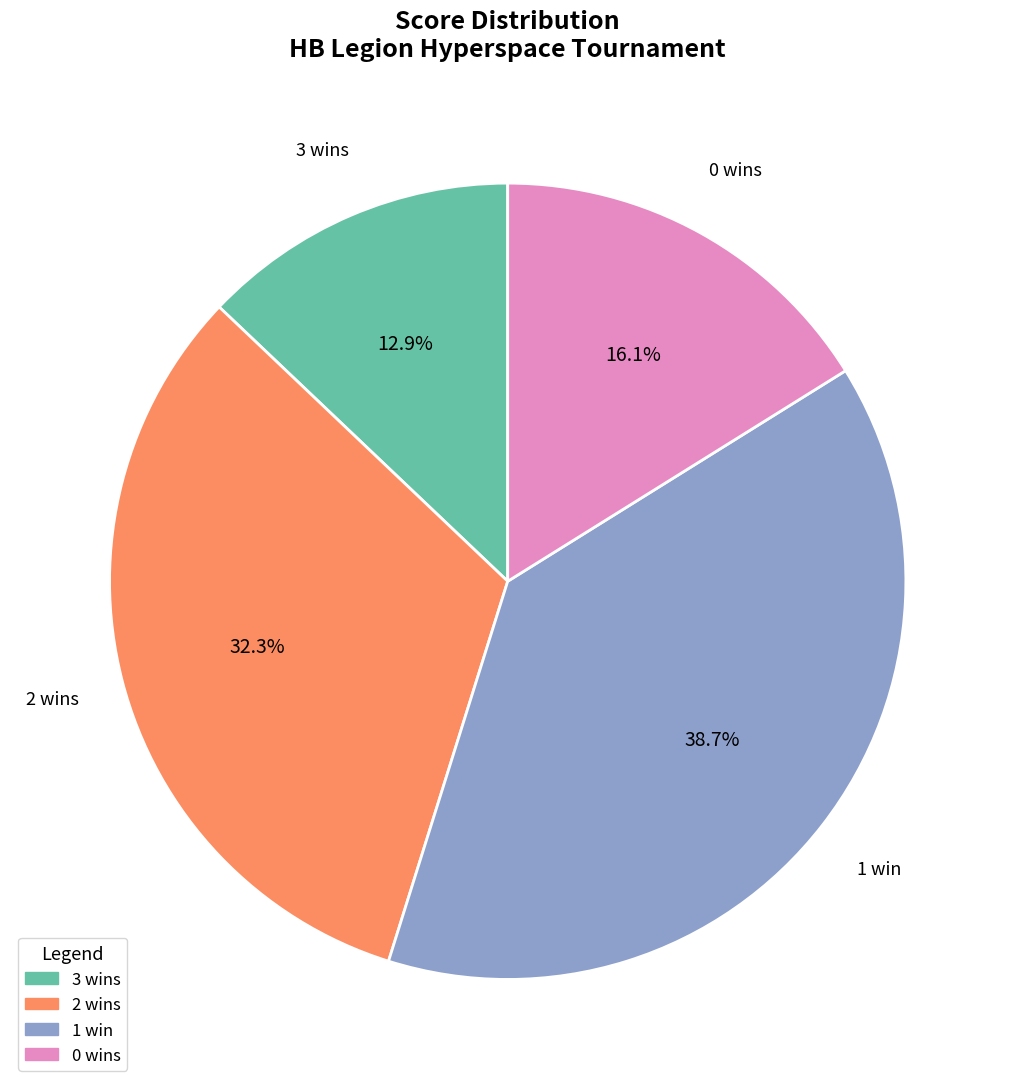

Does any single category account for the majority?

No